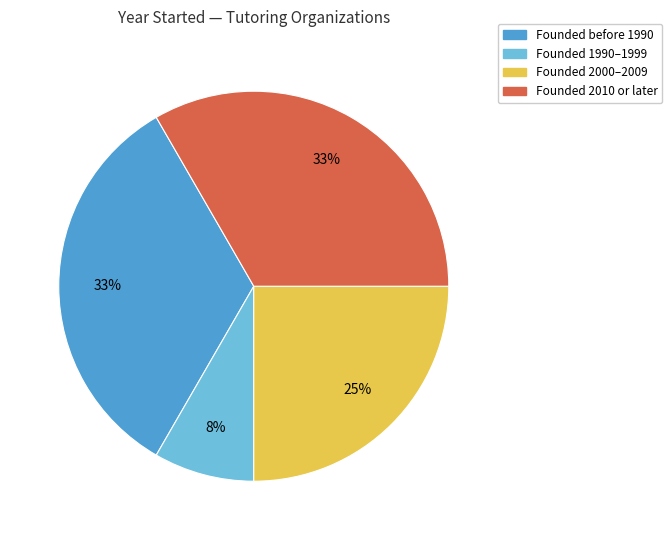

Is there any slice that represents more than half of the pie?

No